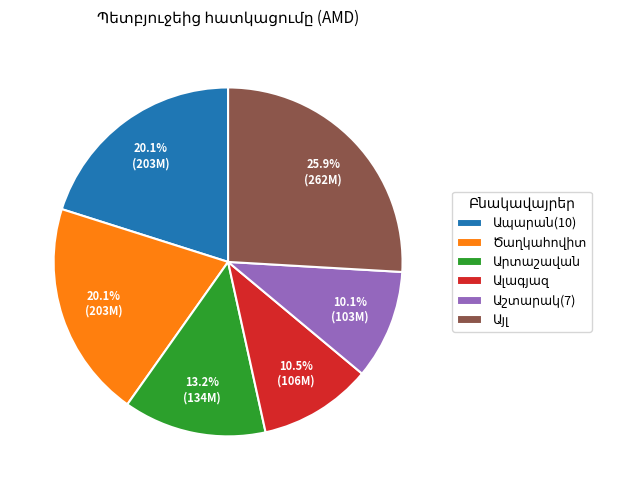

Does any single category account for the majority?

No